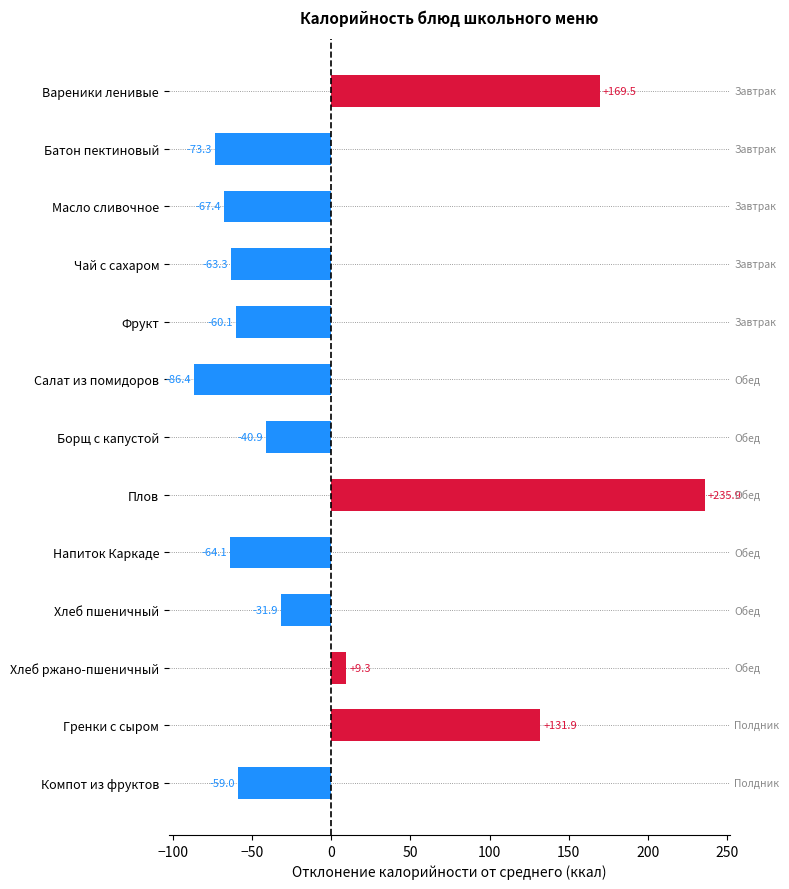

List the labels in order of value, largest first.

Плов, Вареники ленивые, Гренки с сыром, Хлеб ржано-пшеничный, Хлеб пшеничный, Борщ с капустой, Компот из фруктов, Фрукт, Чай с сахаром, Напиток Каркаде, Масло сливочное, Батон пектиновый, Салат из помидоров